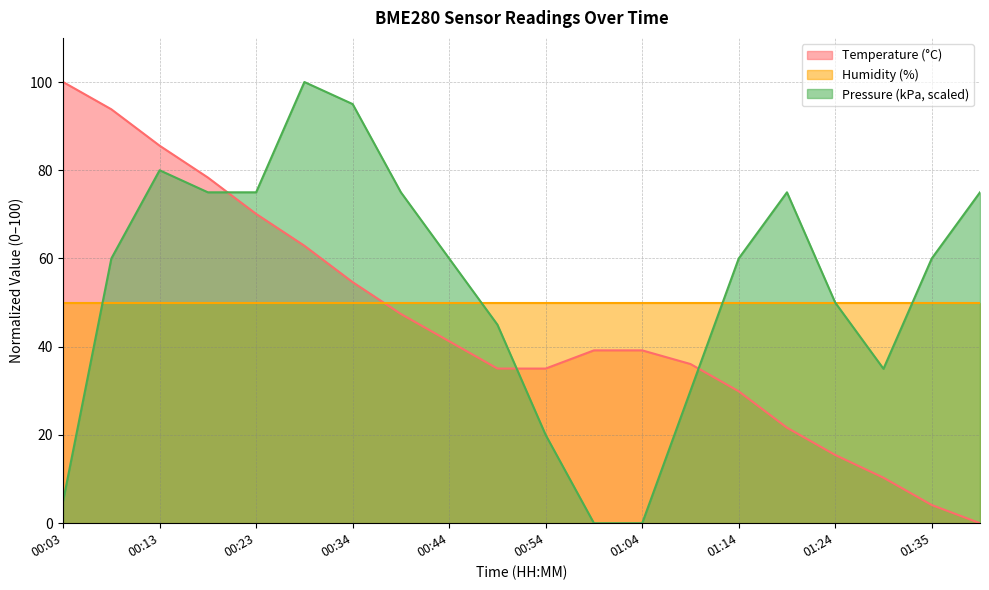

Where does the pressure_scaled series first go above 59?

00:08